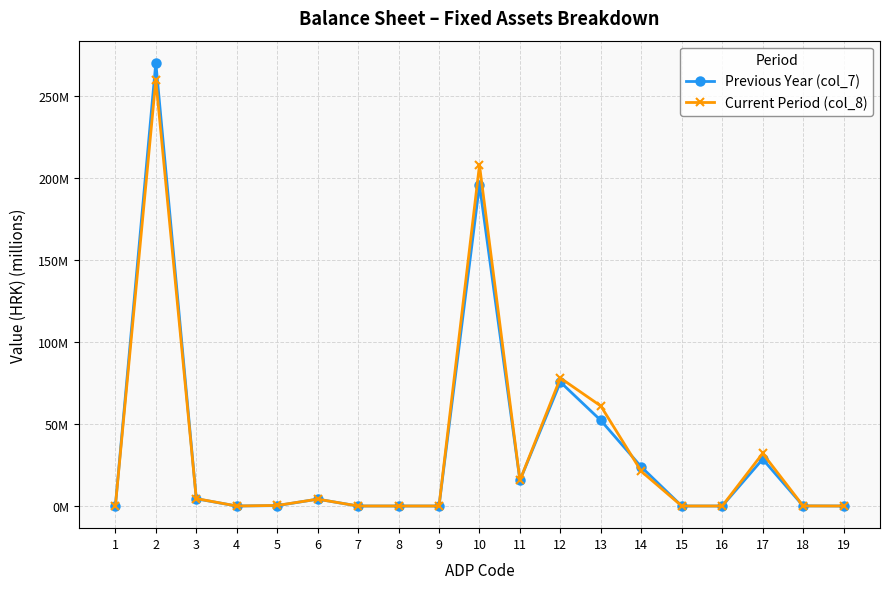

How many times do Previous Year (col_7) and Current Period (col_8) cross each other?

4